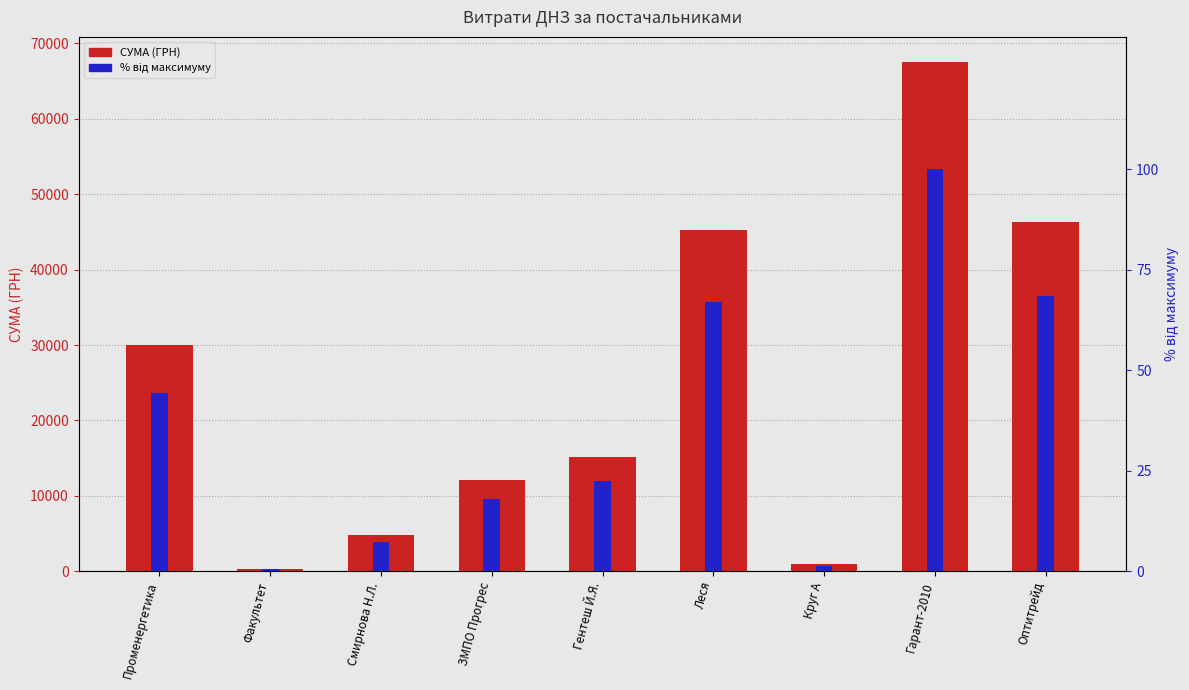

How many bars are there in total?

18